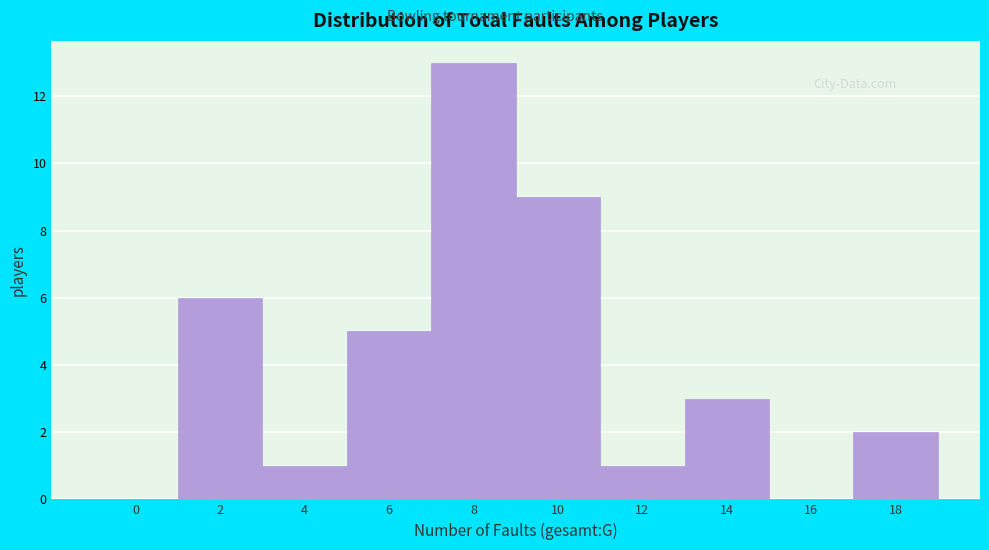

Reading left to right, what are all the values shown in this chart?

0=0	2=6	4=1	6=5	8=13	10=9	12=1	14=3	16=0	18=2